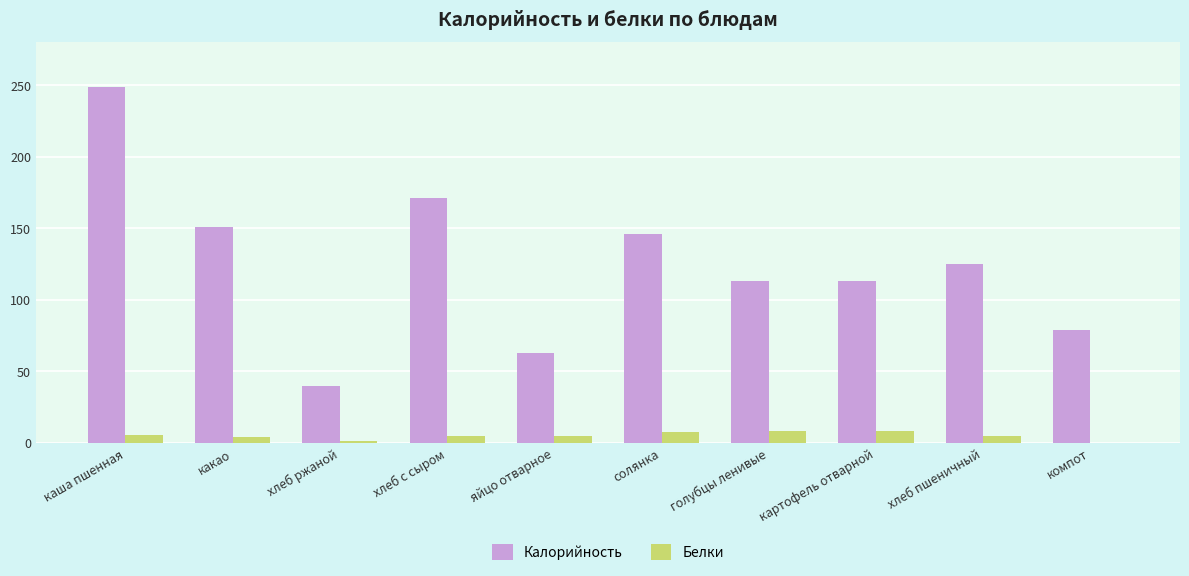

True or false: Калорийность has a value of 63.0 at яйцо отварное.

True